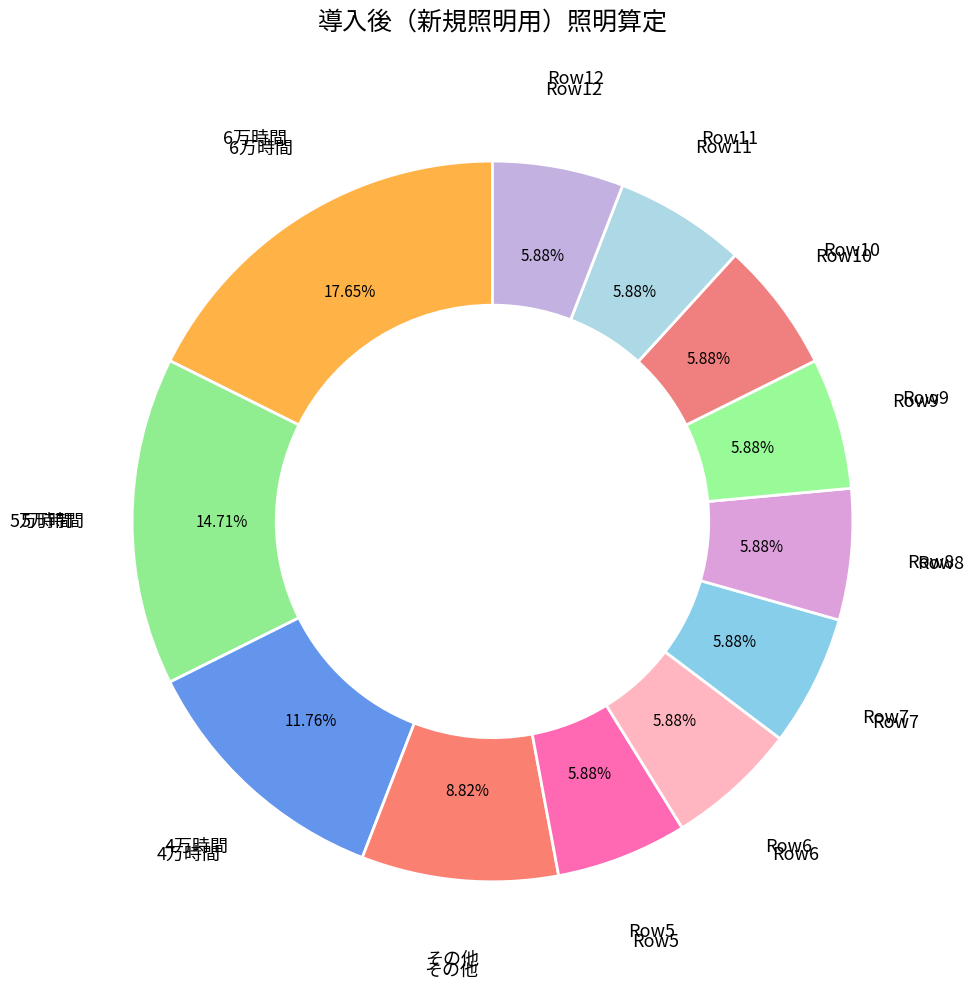

Count the number of slices in the pie.

12